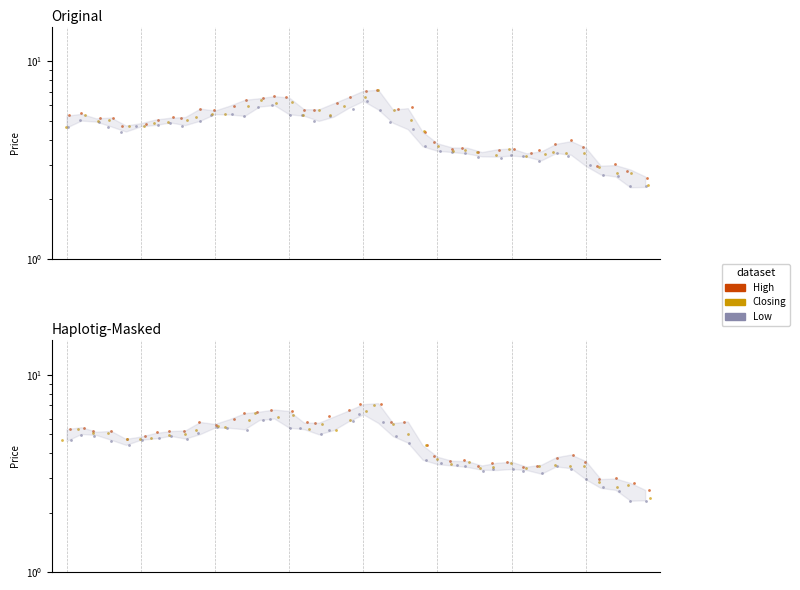

Which series has the largest total across all categories?

High